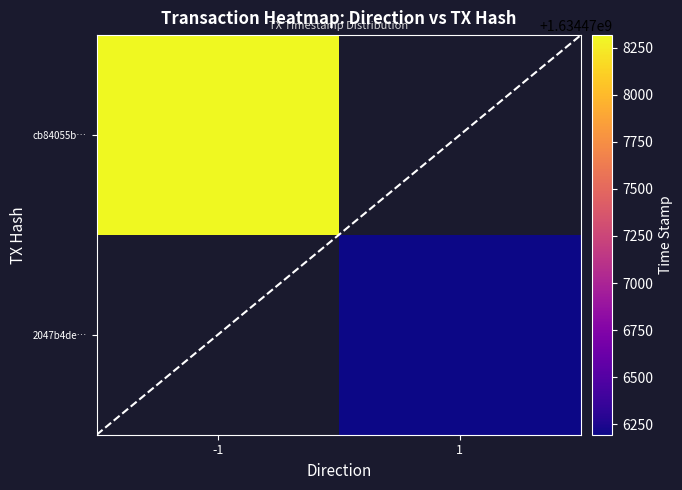

Is it true that cb84055b… equals 2546080407.0 at -1?

False